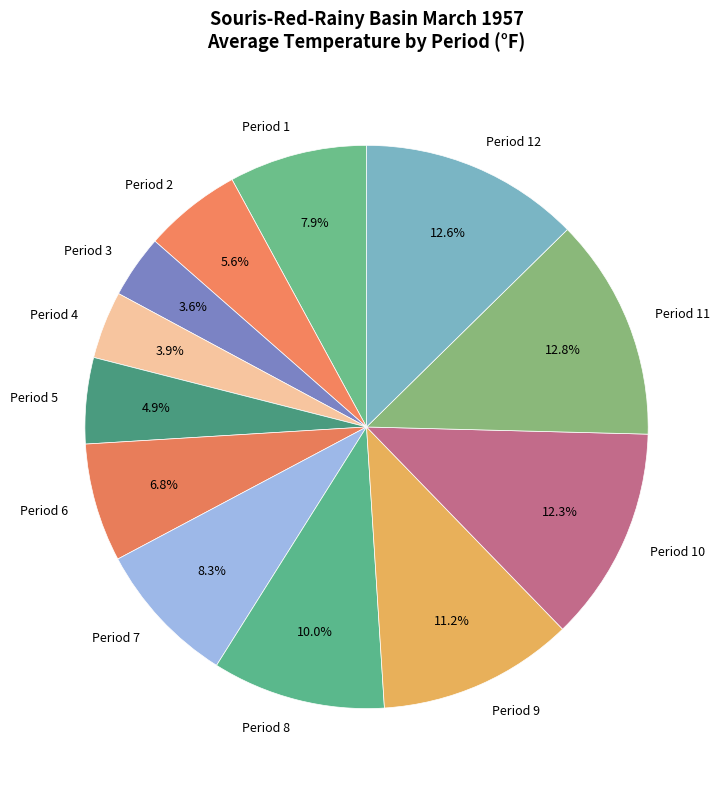

True or false: Period 8 accounts for 10% of the total.

True